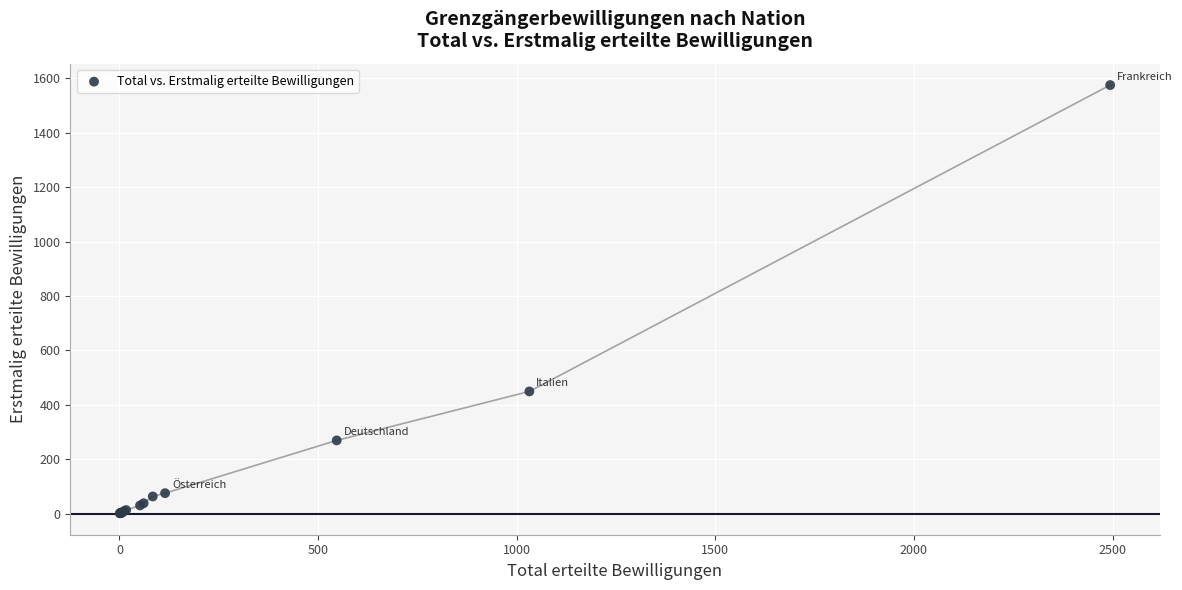

What Y value in the scatter plot is closest to 788?

449